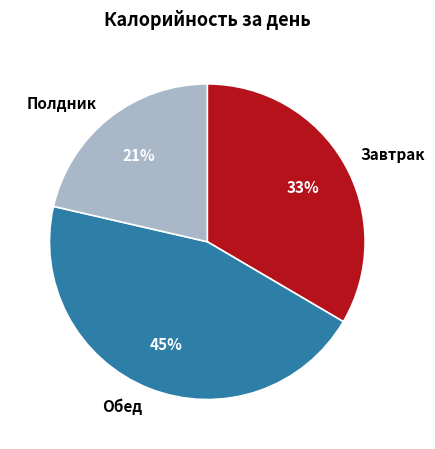

Which has a higher value, Полдник or Завтрак?

Завтрак